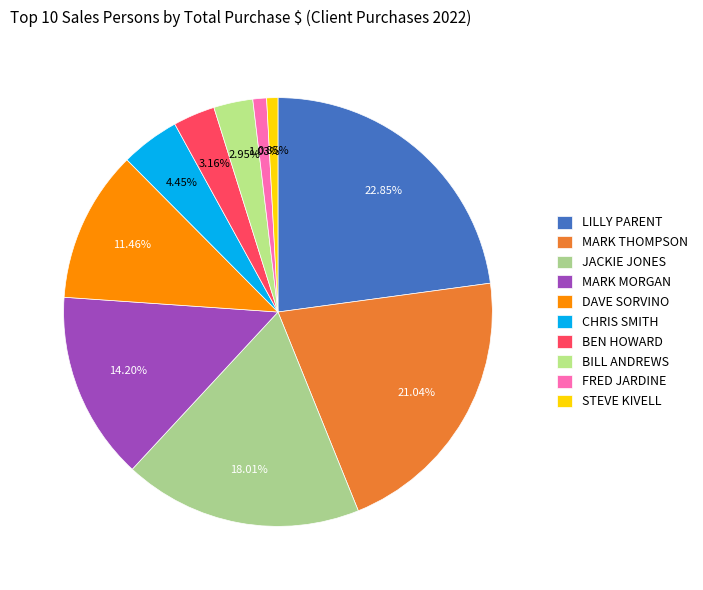

Count the number of slices in the pie.

10